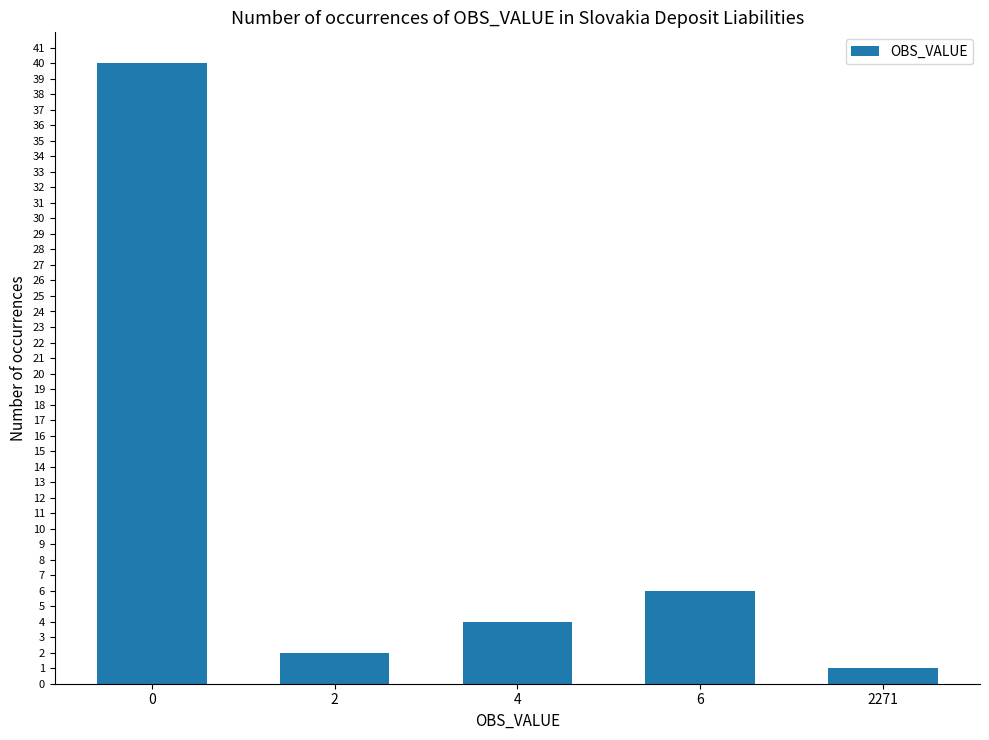

Rank the categories by value from highest to lowest.

0, 6, 4, 2, 2271